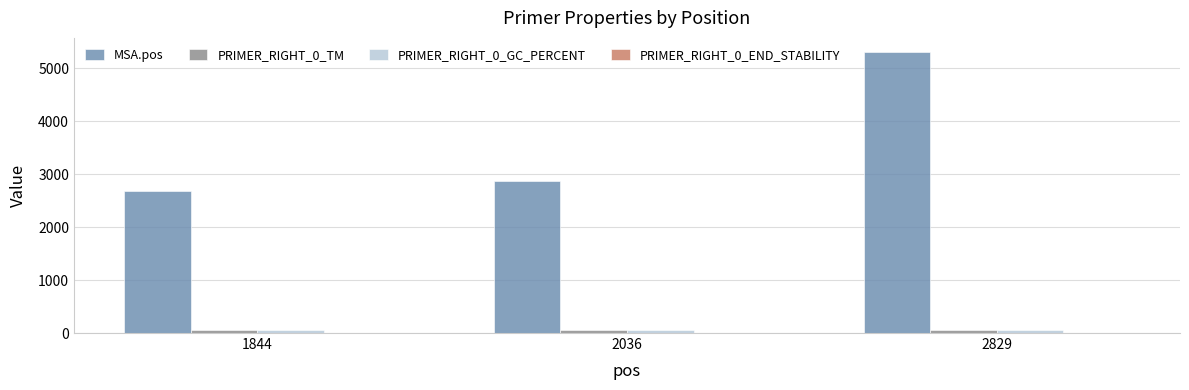

What is the average value of the MSA.pos series?

3615.7